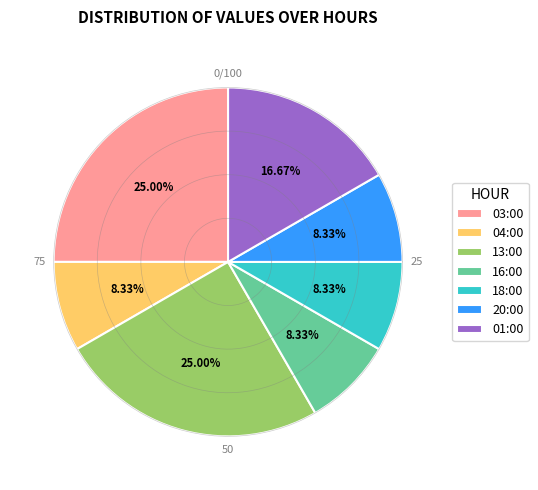

Is the sum of 03:00 and 16:00 greater than half?

No